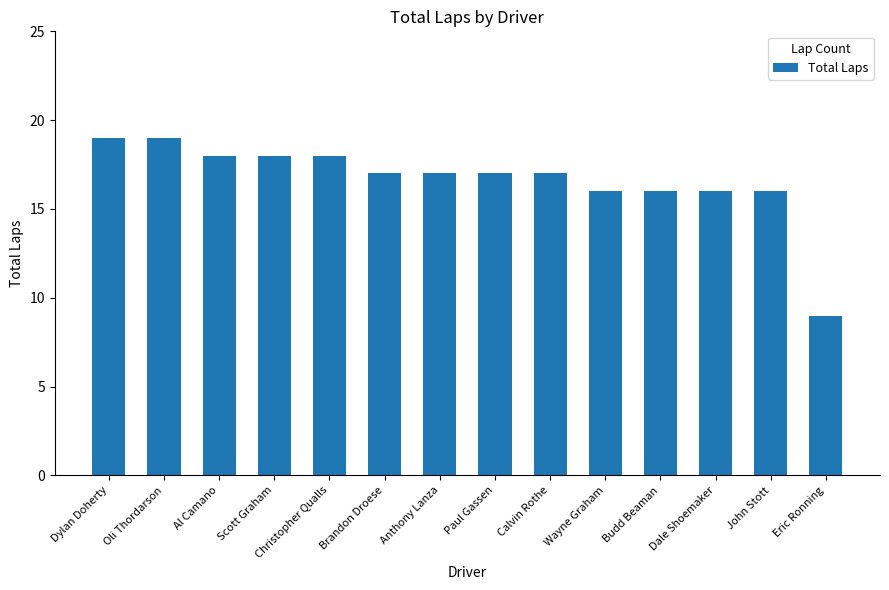

Which label corresponds to the smallest value in the chart?

Eric Ronning